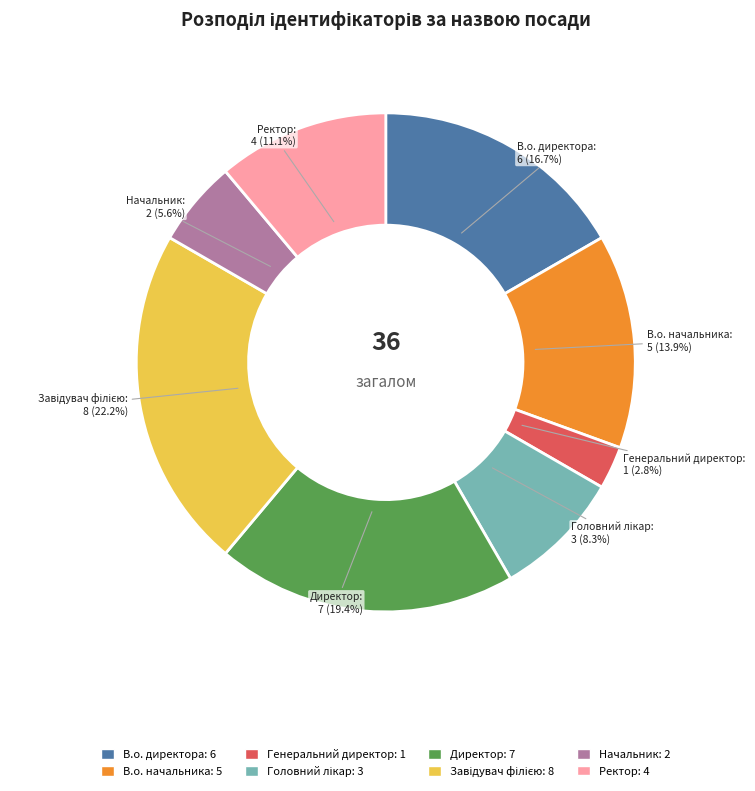

Which category has the smallest portion of the pie?

Генеральний директор